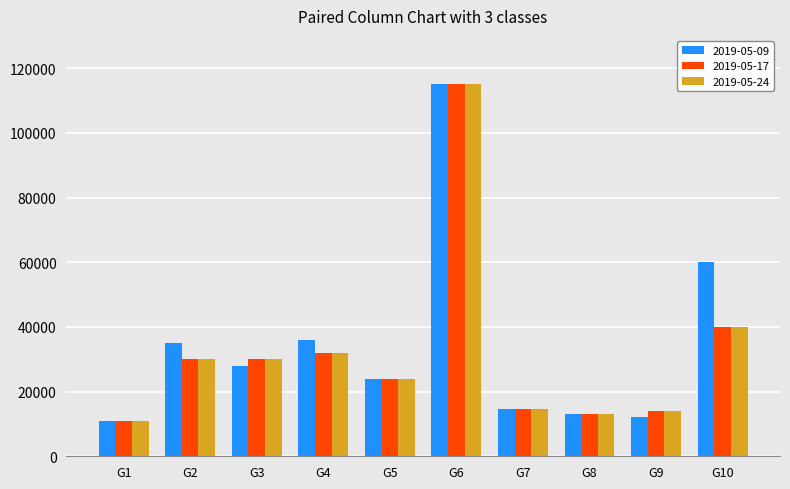

What is the average value of the 2019-05-24 series?

32350